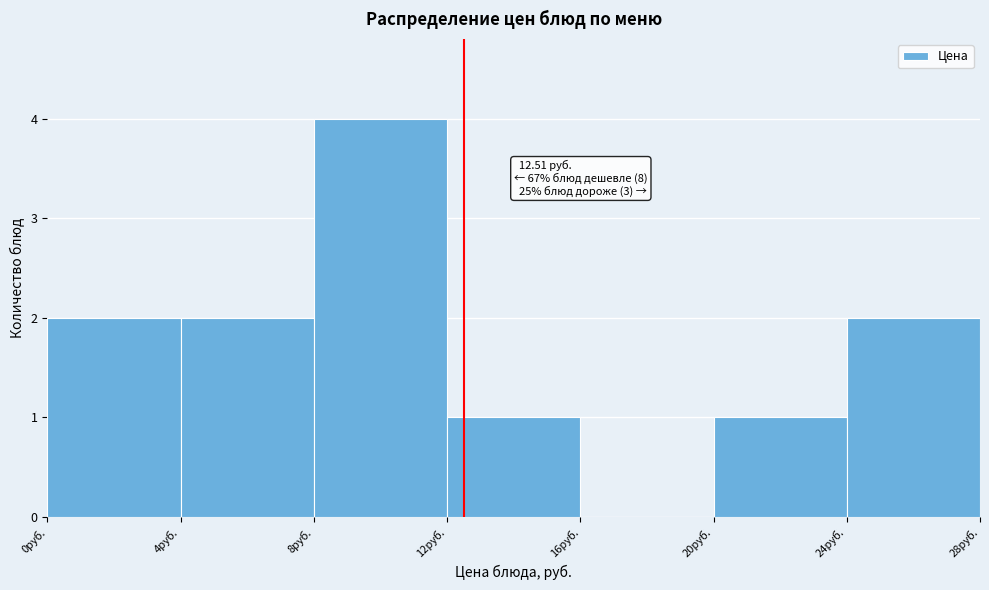

Over which range of the x-axis is the bar tallest?

8 to 12